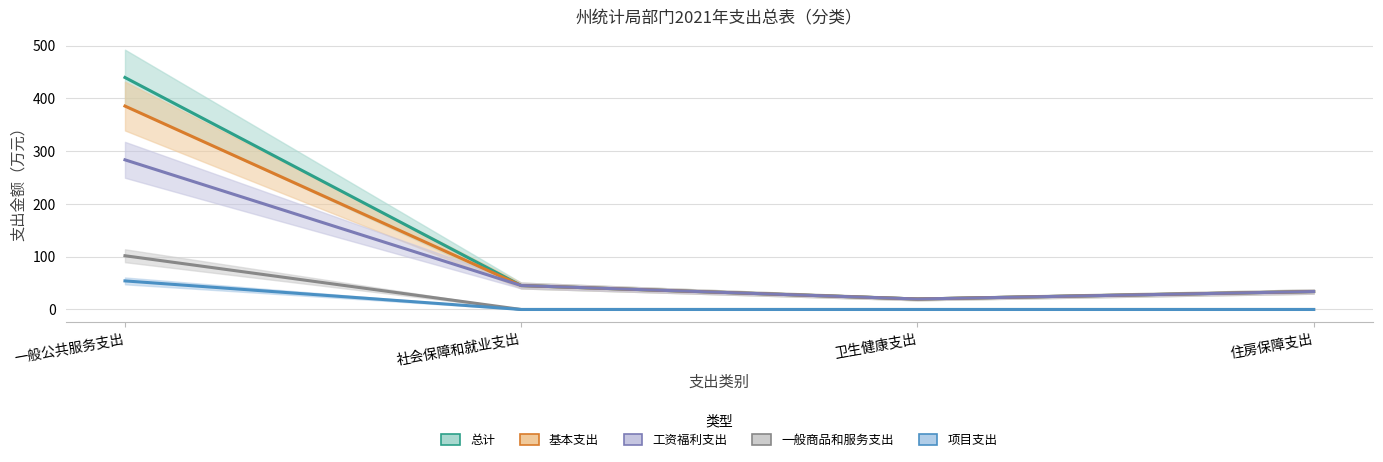

Does the chart display data point markers on the line(s)?

No